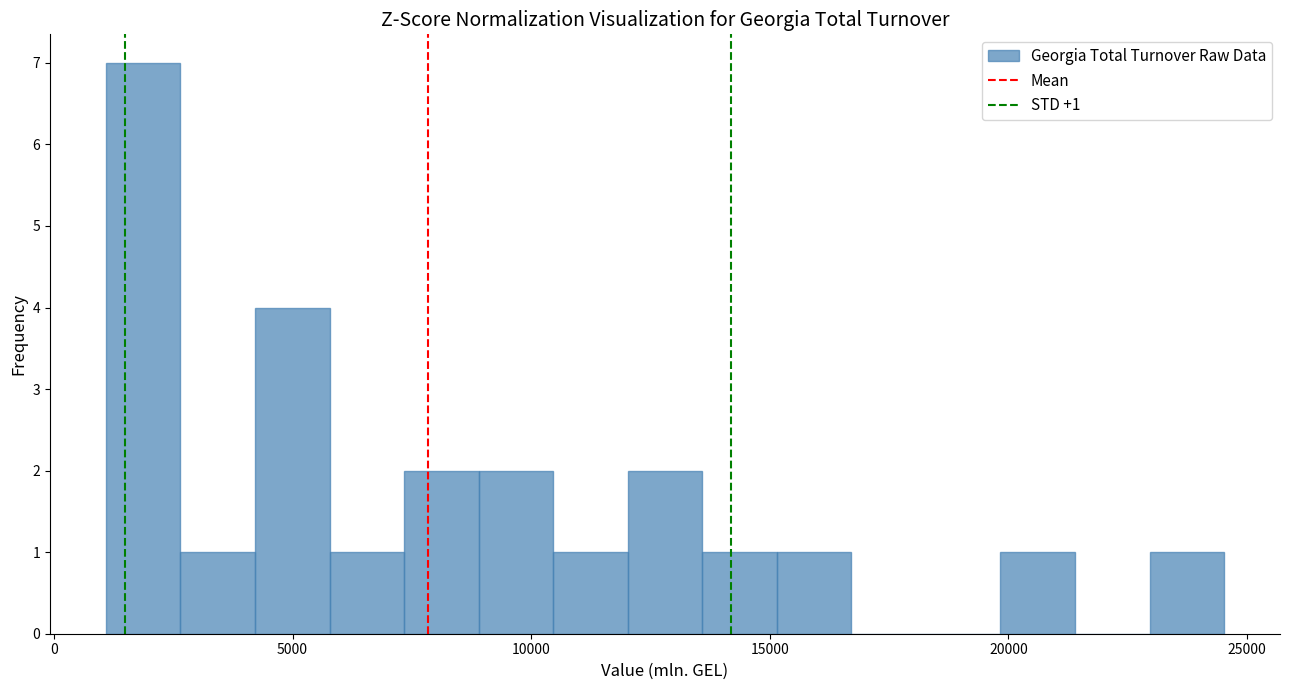

Read against the x-axis, roughly where is the centre of the tallest bar?

2000